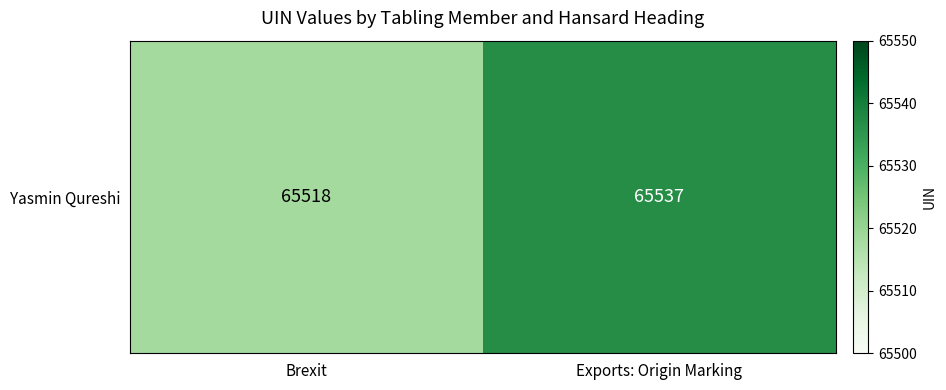

What is the sum of the values at Exports: Origin Marking and Brexit?

131055